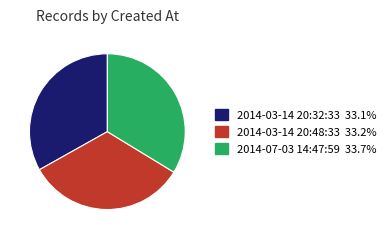

What is the ratio of the value at 2014-03-14 20:32:33 to the value at 2014-07-03 14:47:59?

1.0